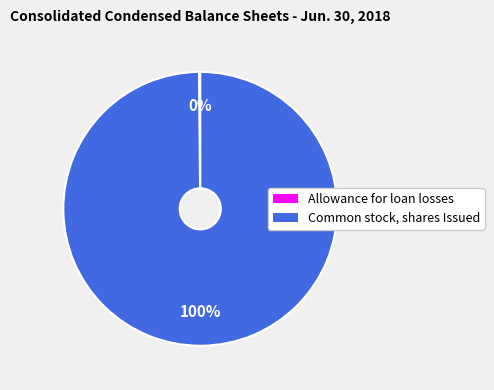

To the nearest percent, what is the difference between the largest and smallest slice percentages?

100%